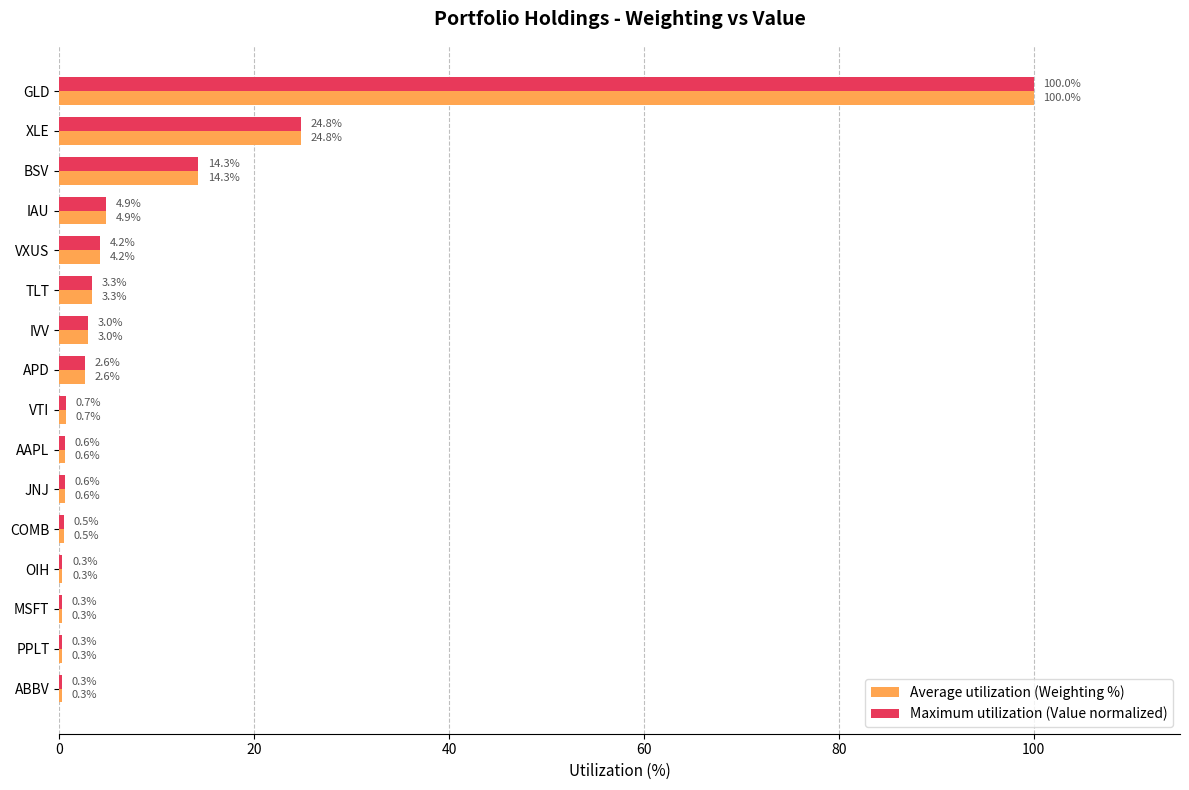

True or false: Maximum utilization (Value normalized) has a value of 0.3 at ABBV.

True